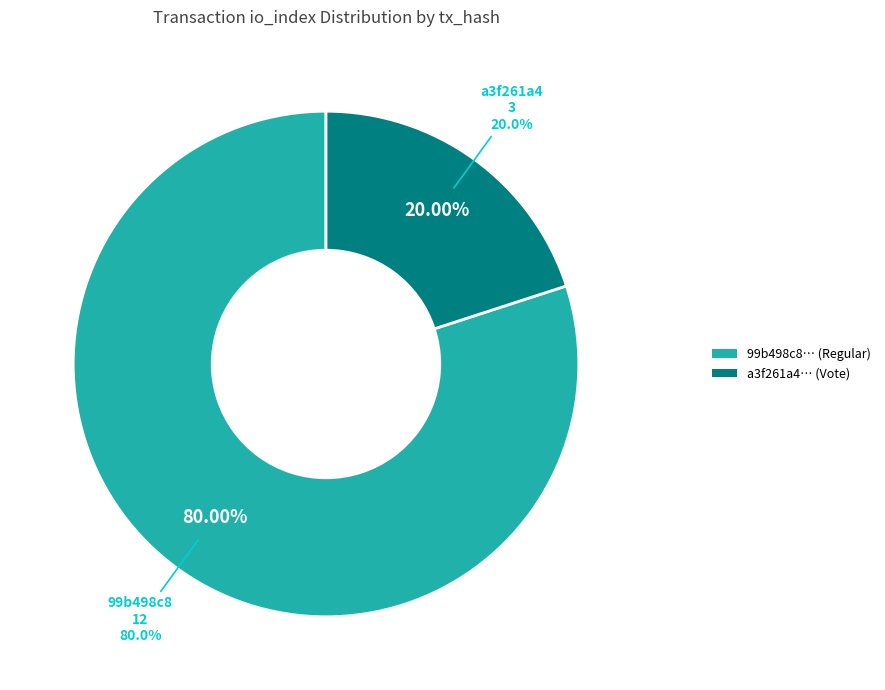

What is the change in value from io_index_values to 1?

-9